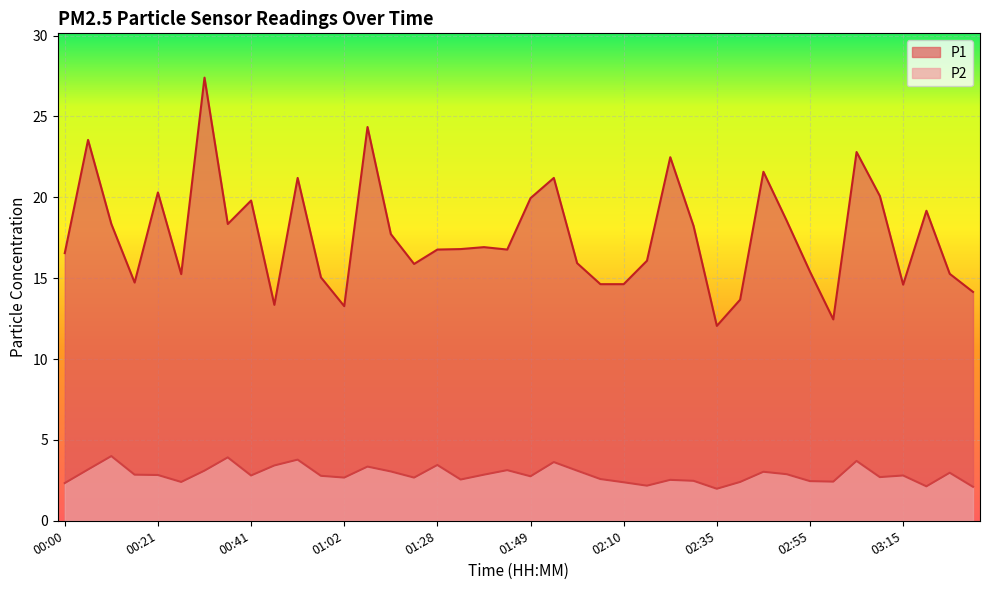

List the series in order of their overall mean, lowest first.

P2, P1